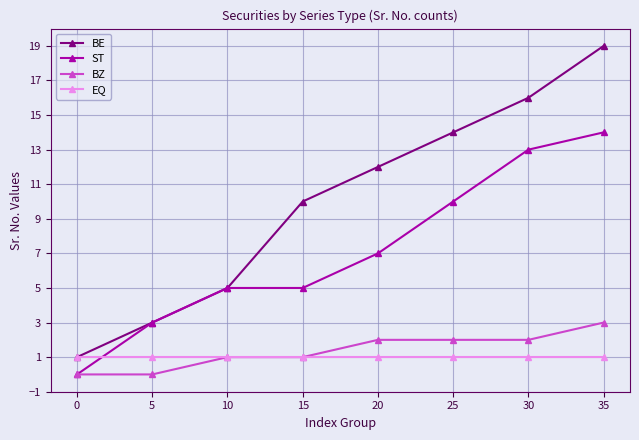

At how many categories does at least one series exceed 7?

5